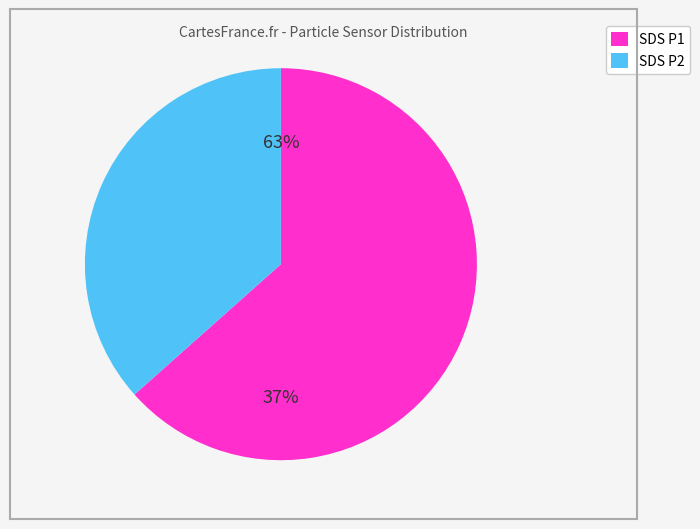

What is the largest slice in the pie chart?

SDS_P1